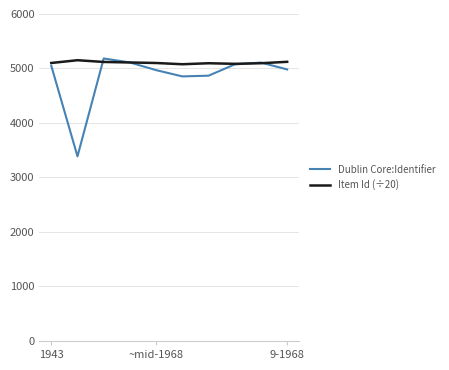

Is this an area chart (filled region under the line)?

No